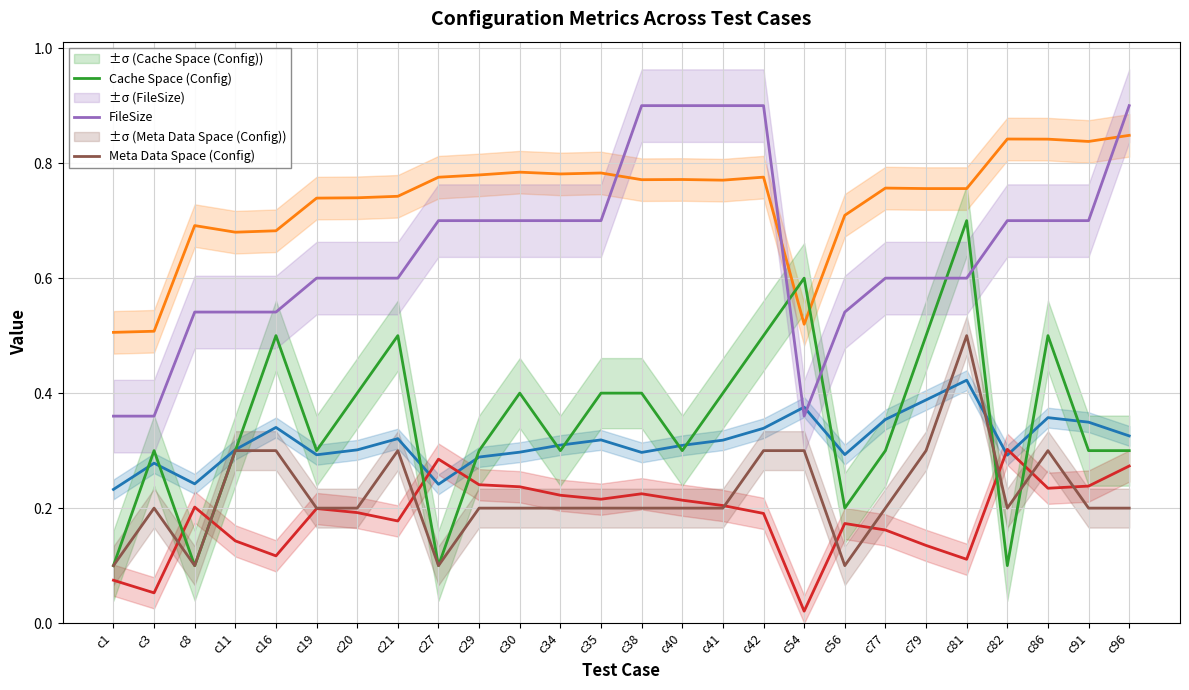

List the labels in order of O_i value, largest first.

c96, c82, c86, c91, c30, c35, c34, c29, c42, c27, c40, c38, c41, c77, c79, c81, c21, c20, c19, c56, c8, c16, c11, c54, c3, c1